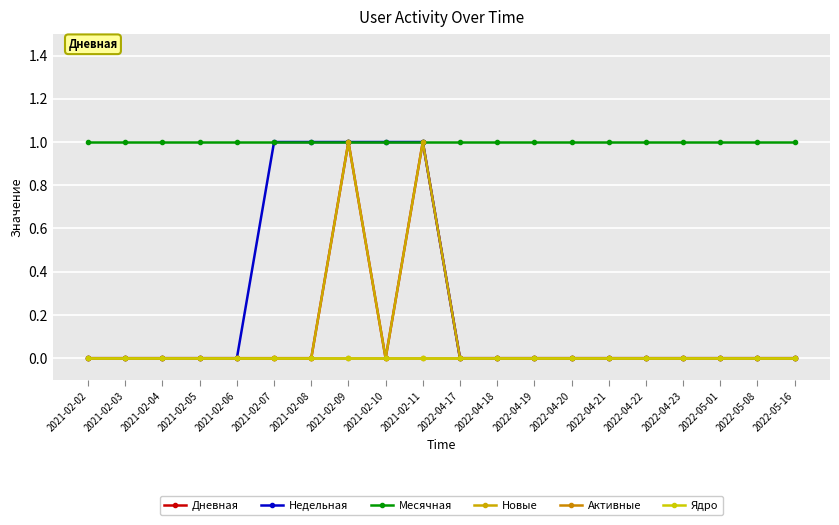

What position from the right is 2022-05-01?

3